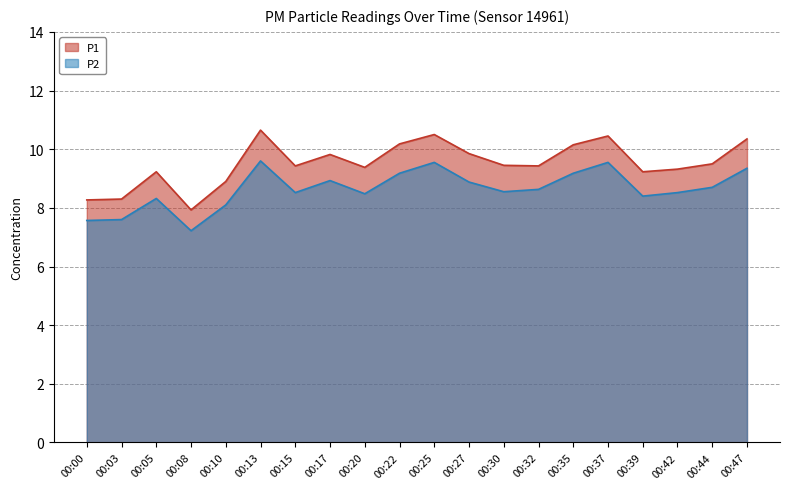

What is the value of the P1 point at the 6th from the left?

10.7